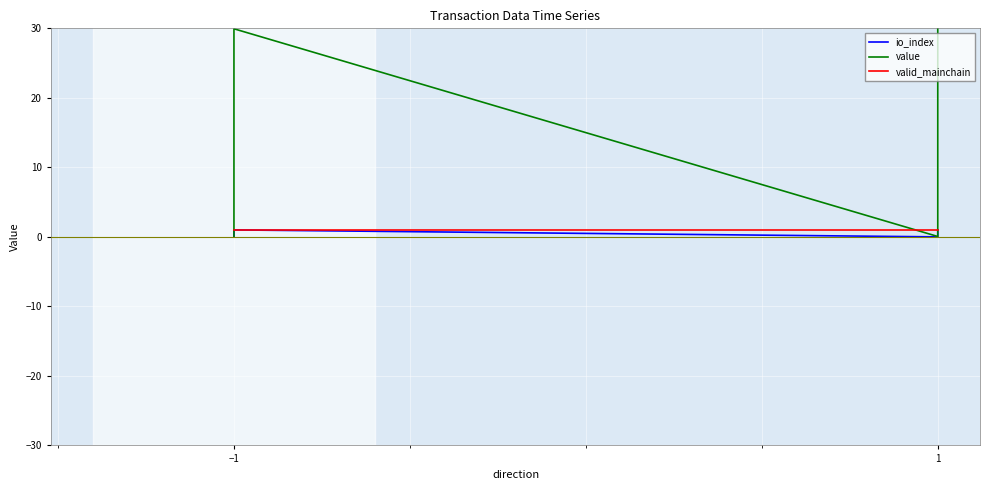

What are all the series names shown in the legend?

io_index, value, valid_mainchain